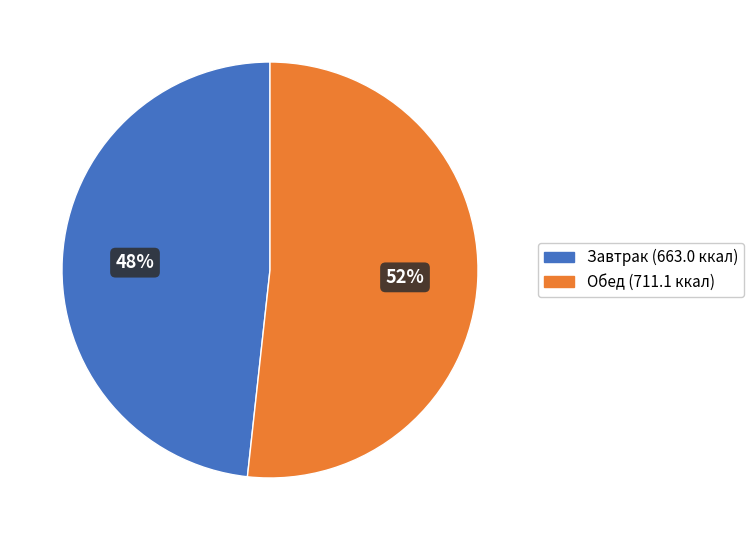

Is there any slice that represents more than half of the pie?

Yes